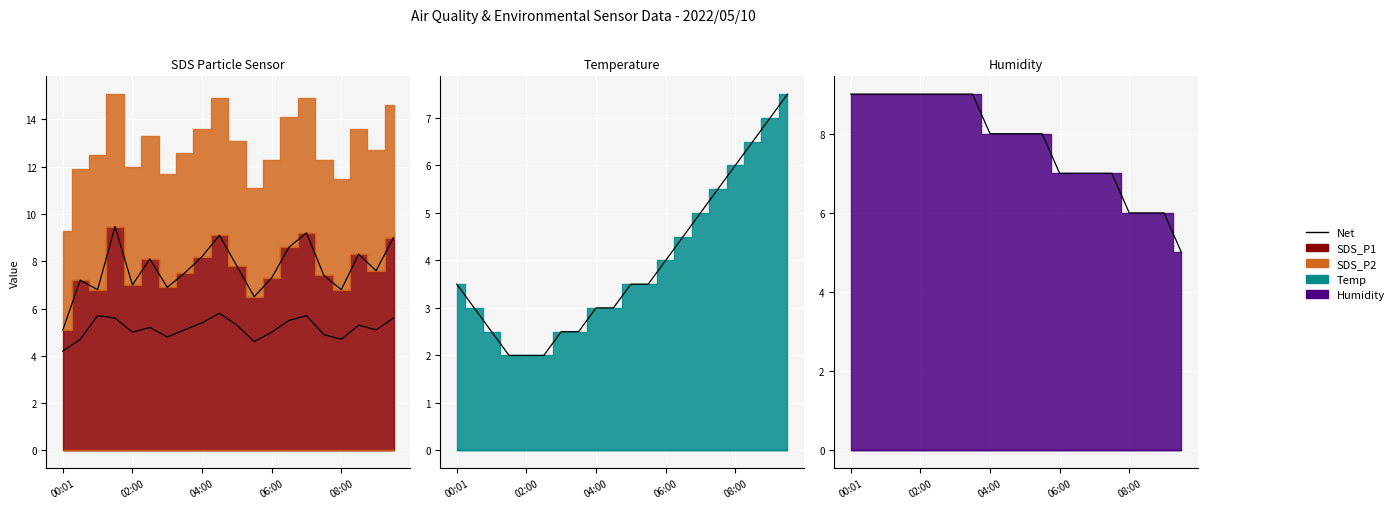

What is the difference between the maximum and second lowest values in the SDS_P1 series?

3.0